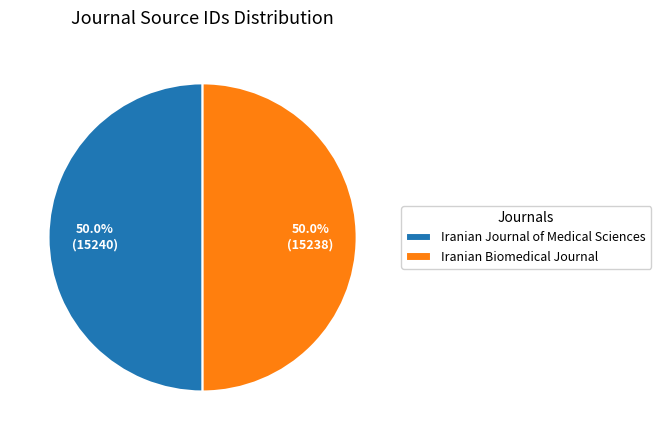

True or false: Iranian Journal of Medical Sciences accounts for 38% of the total.

False